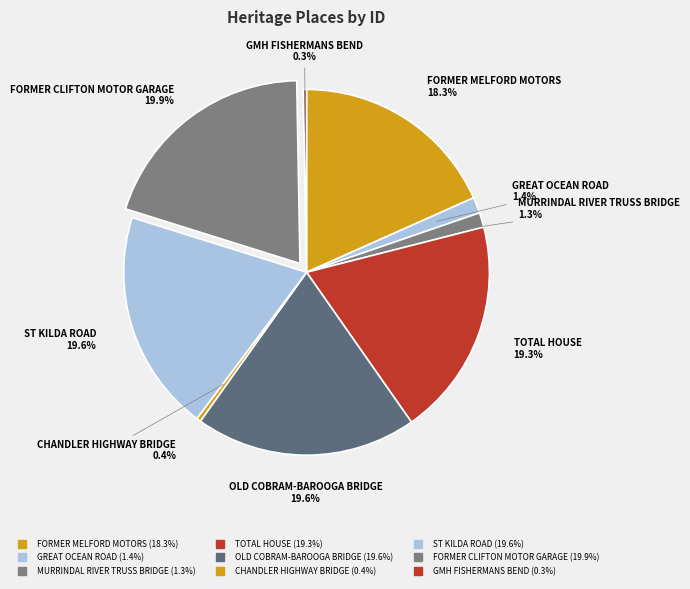

Which slice is the smallest?

GMH FISHERMANS BEND